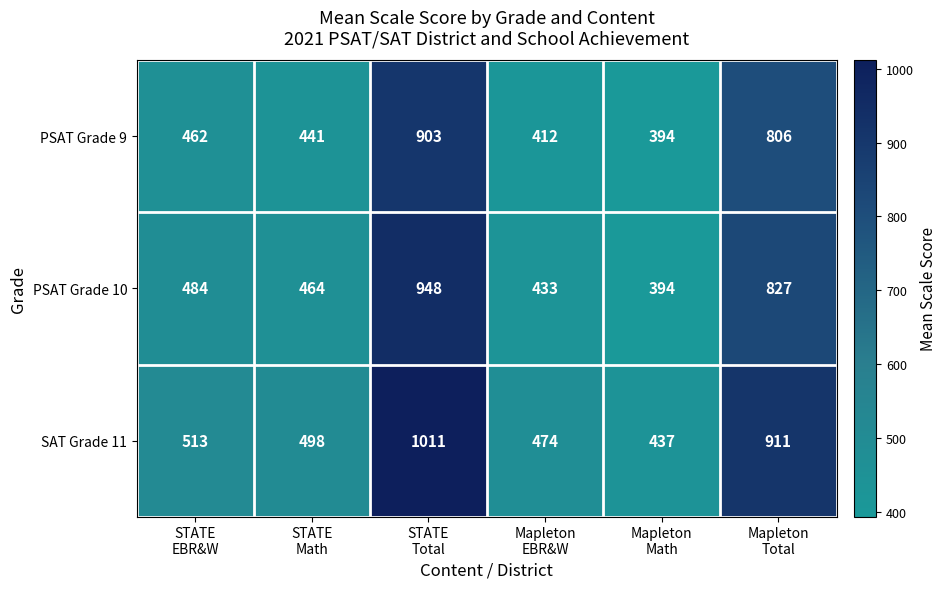

List the series in order of their overall mean, highest first.

SAT Grade 11, PSAT Grade 10, PSAT Grade 9